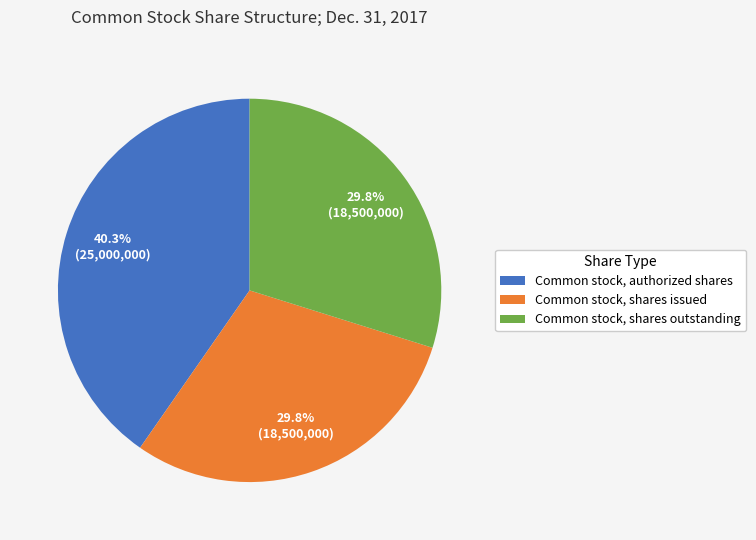

Which category has the biggest portion of the pie?

Common stock, authorized shares